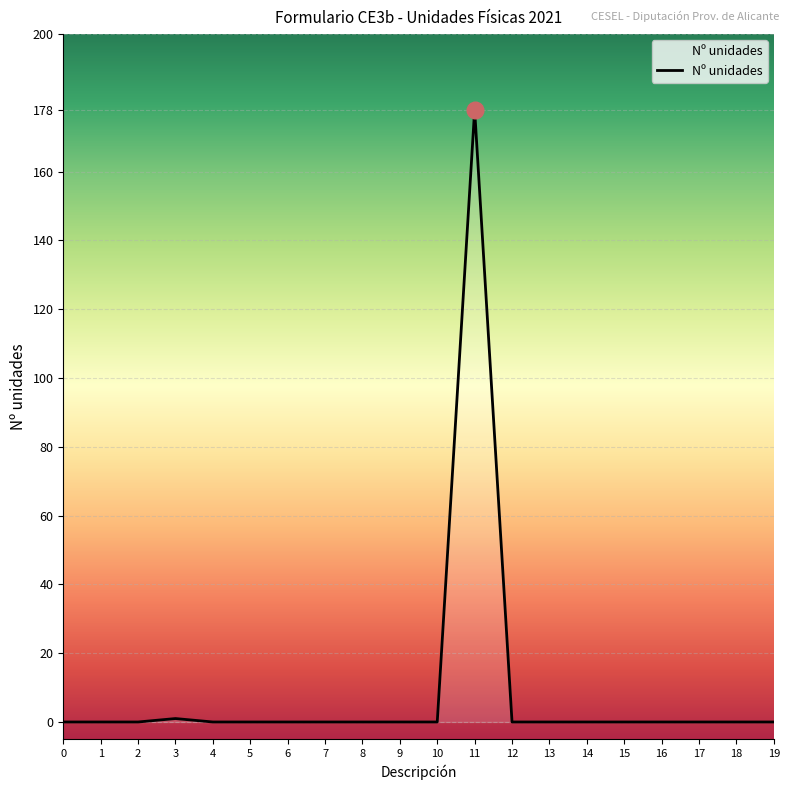

Does the chart display data point markers on the line(s)?

No